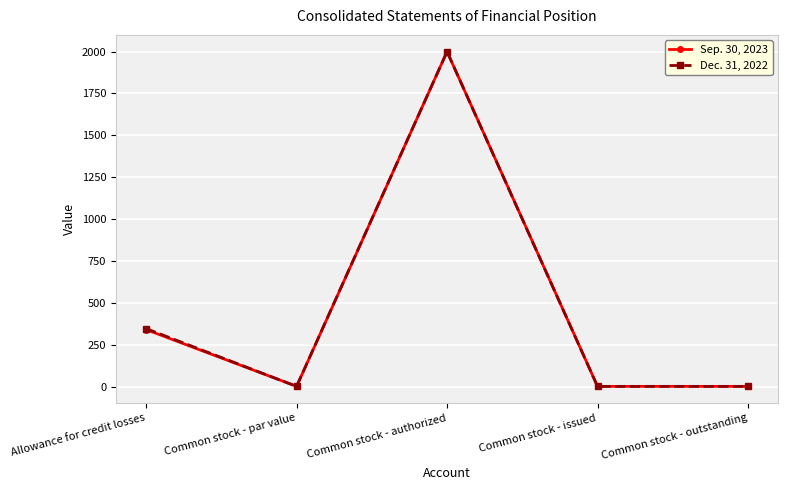

Count the number of categories in the chart.

5